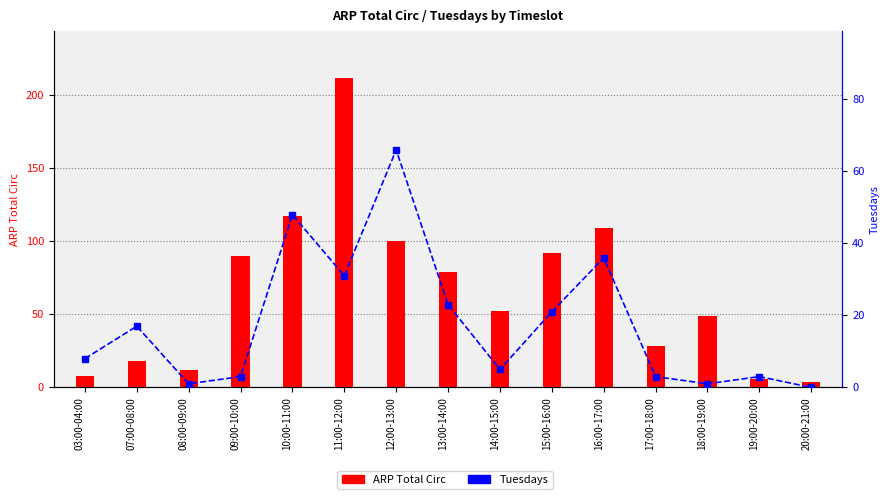

What is the greatest value displayed?

212